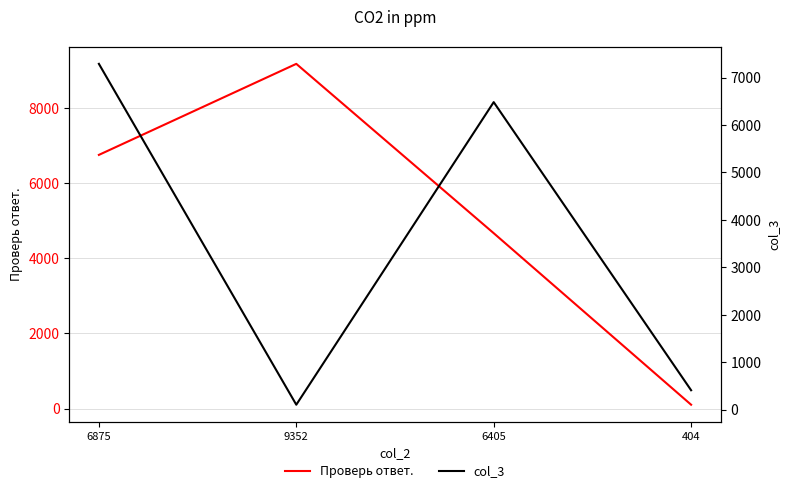

Where is the first local minimum for col_3?

9352